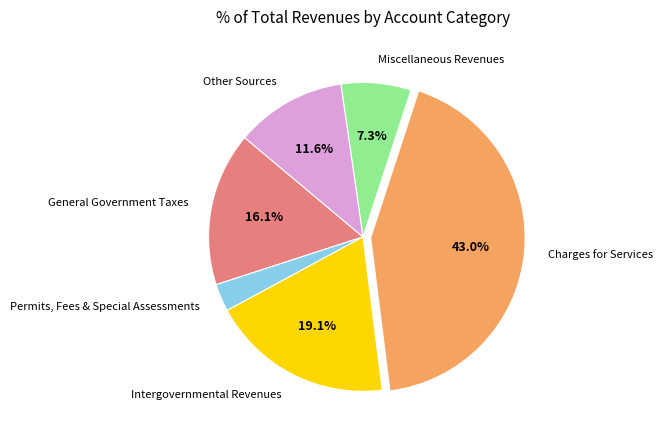

Is there a majority slice in this chart?

No